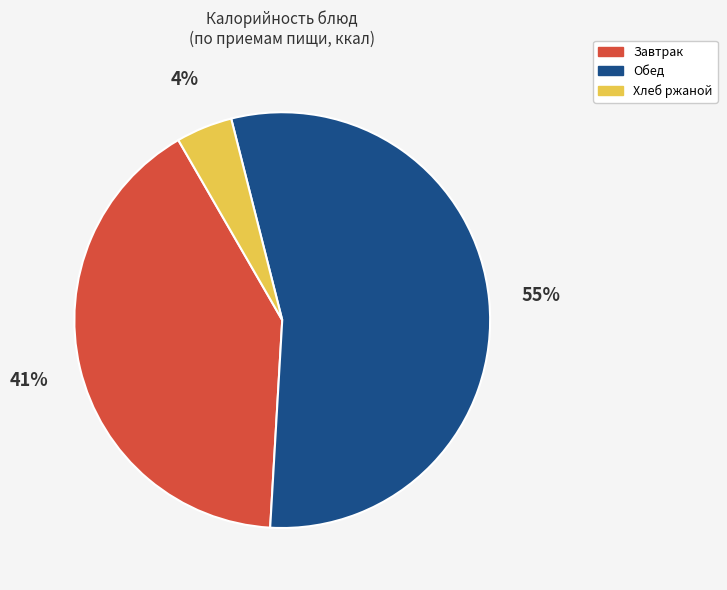

What is the largest slice in the pie chart?

Обед